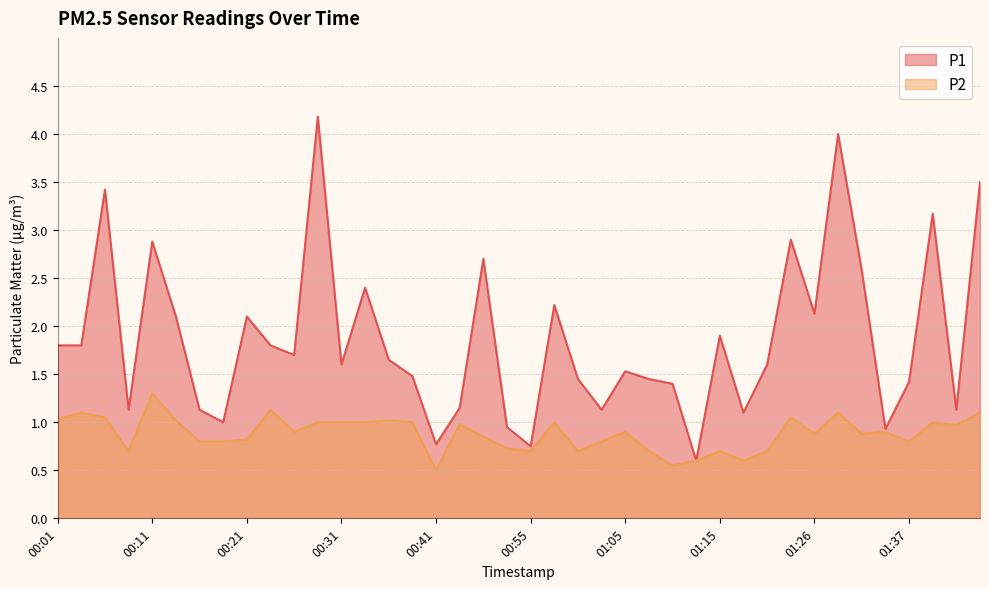

What is the value of the P1 point at the 34th from the left?

4.0